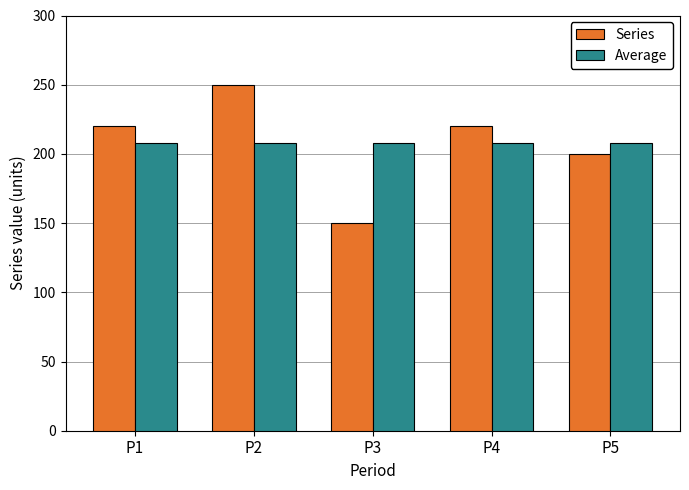

At P4, list the series in order from largest to smallest.

Series, Average